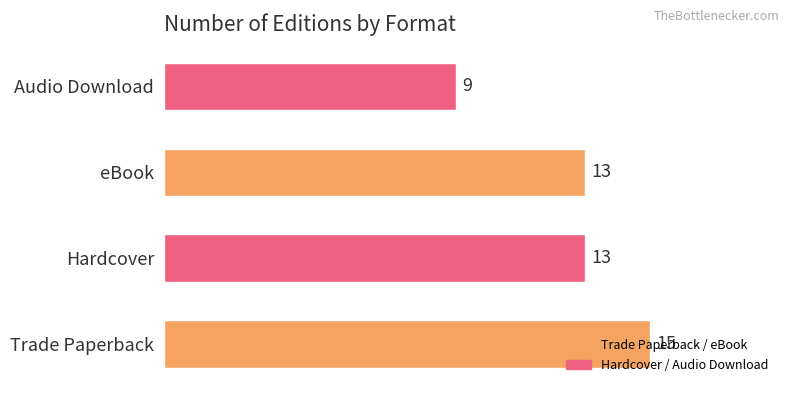

How many bars are there in total?

4